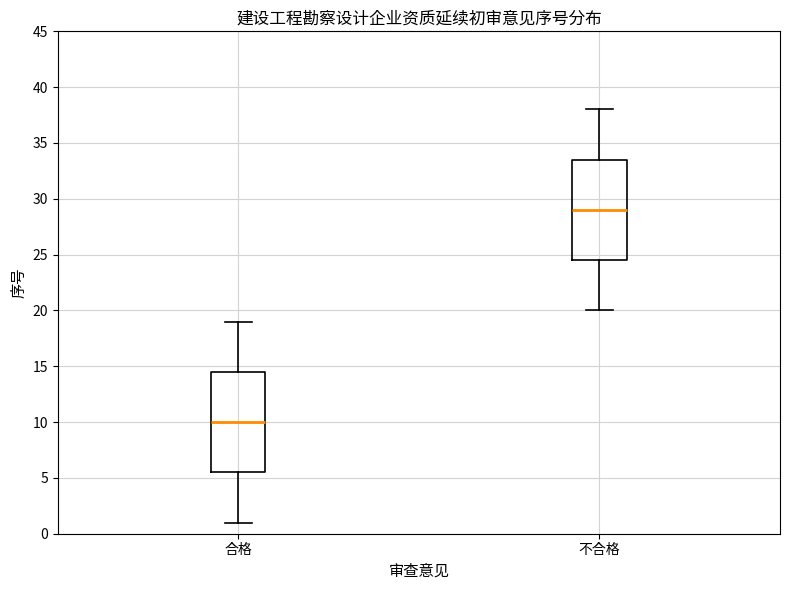

Where does the upper whisker of the box for 合格 end on the y-axis? The values are not printed on the chart, so give them approximately, as read against the axis.

19.0